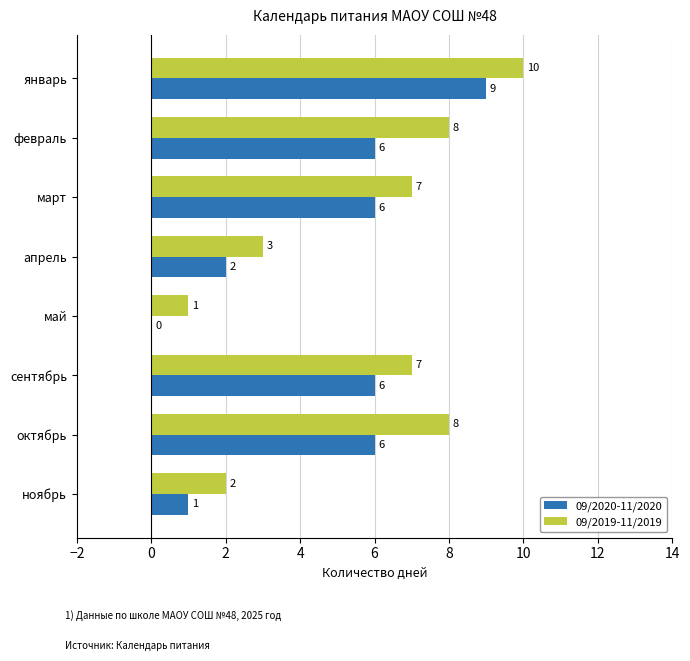

Which series has the largest total across all categories?

09/2019-11/2019